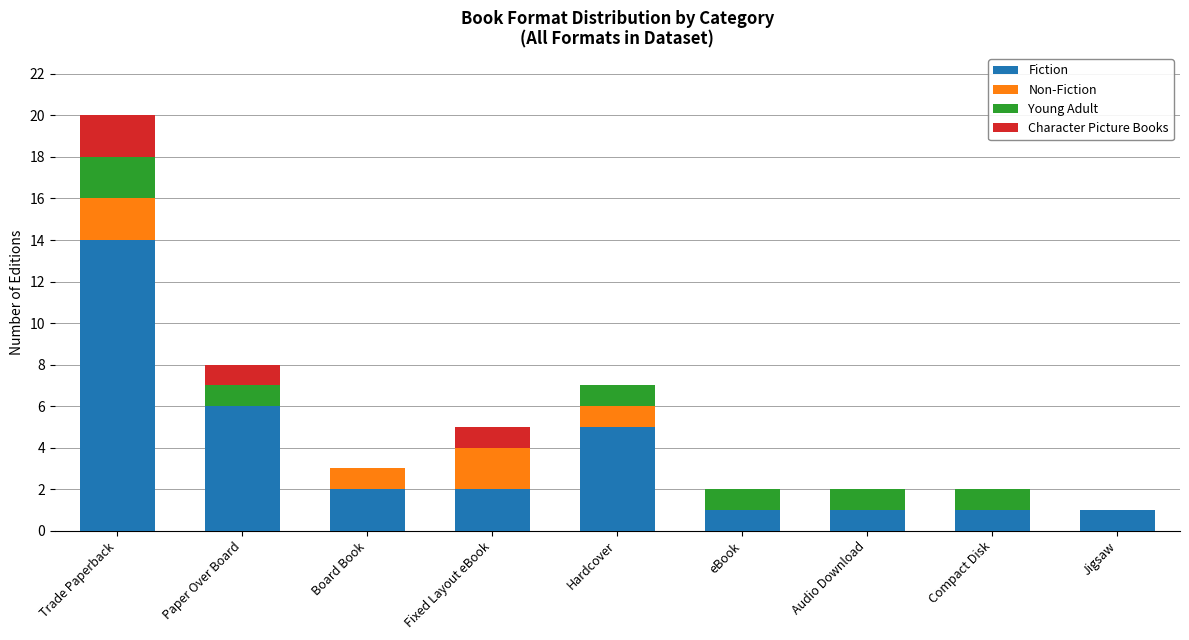

Count the number of data series in this chart.

4